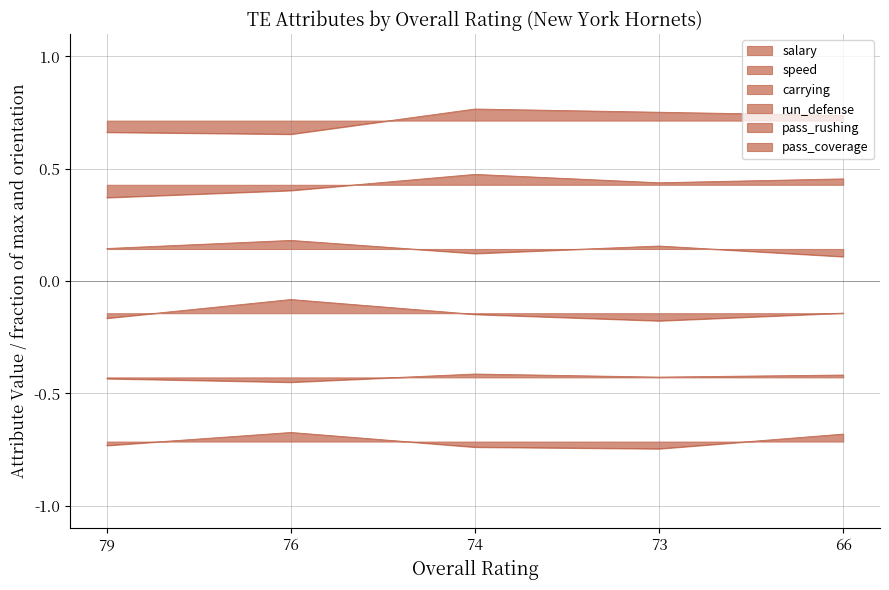

True or false: run_defense and carrying intersect in this chart.

False